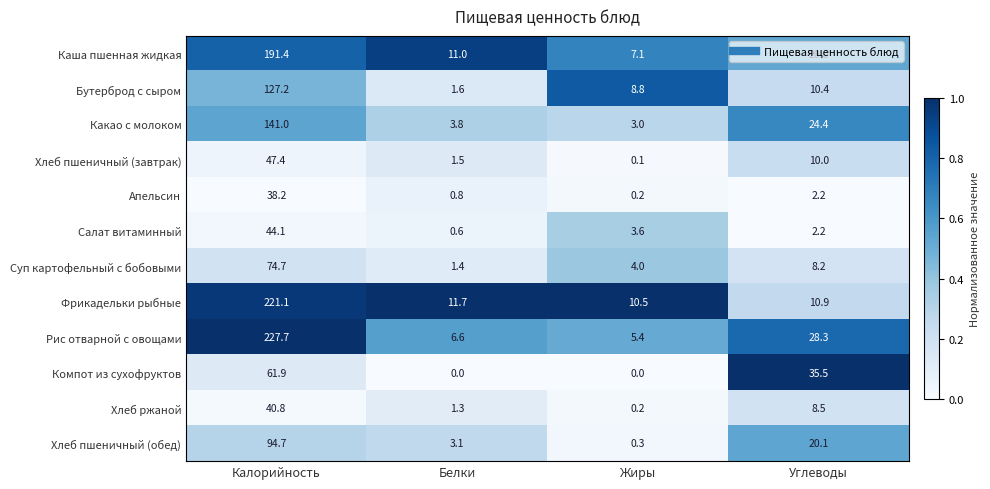

The Каша пшенная жидкая series shows 315.3 at Калорийность. True or false?

False